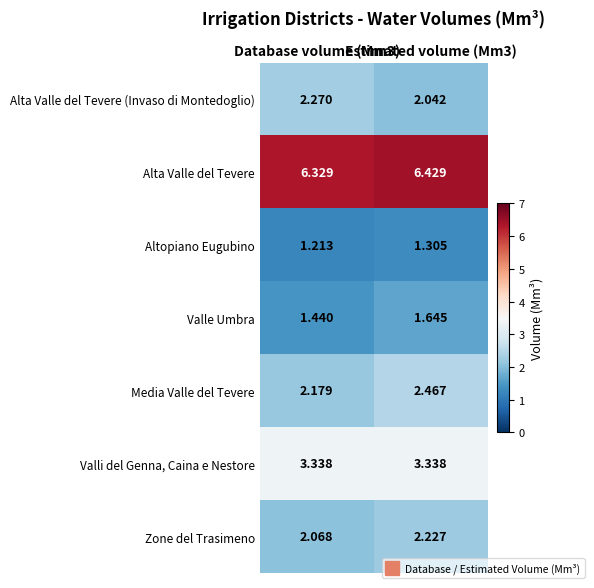

Which has a higher value, Estimated volume (Mm3) or Database volume (Mm3)?

Database volume (Mm3)